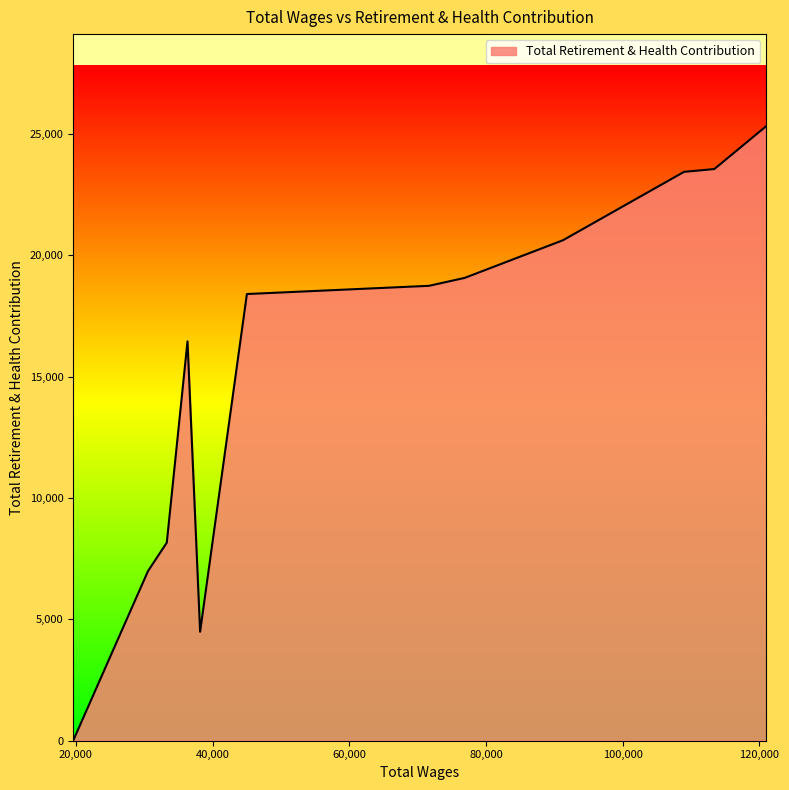

What is the greatest value displayed?

25320